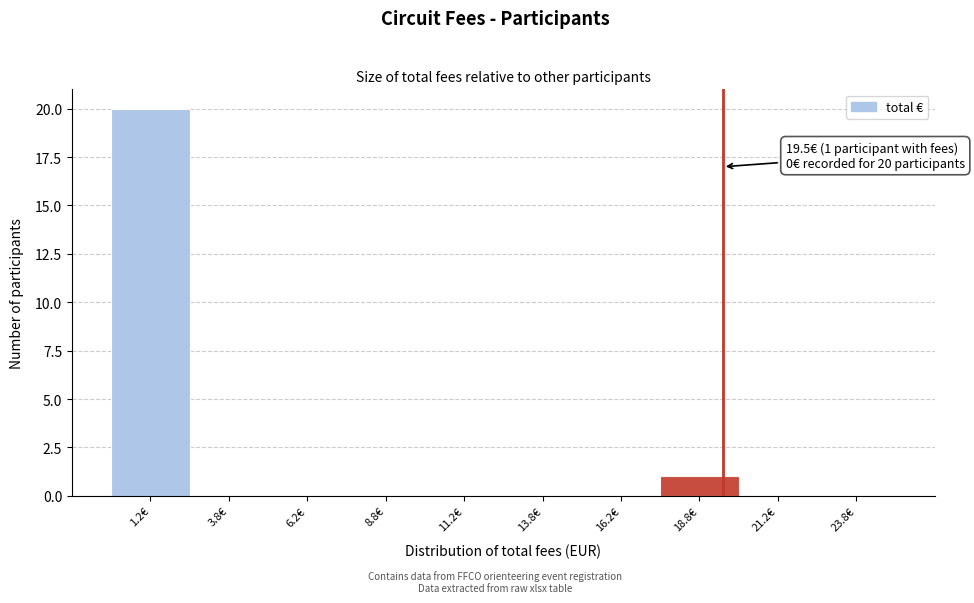

Which range on the x-axis has the tallest bar?

0.0 to 2.5